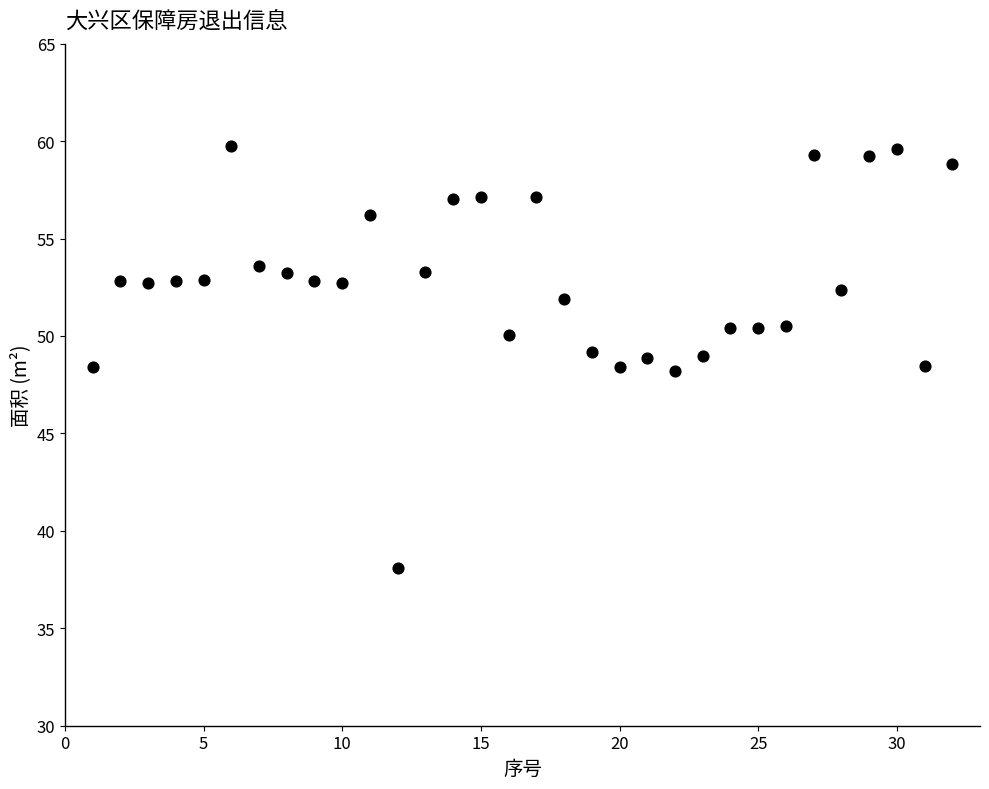

What is the range of Y values (max minus min)?

21.7